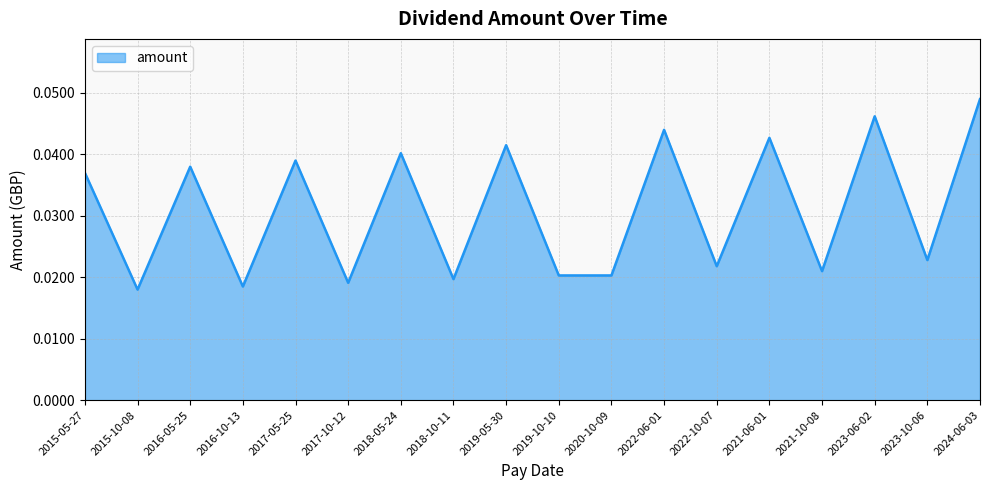

At which category does the chart reach its peak across all series?

2024-06-03